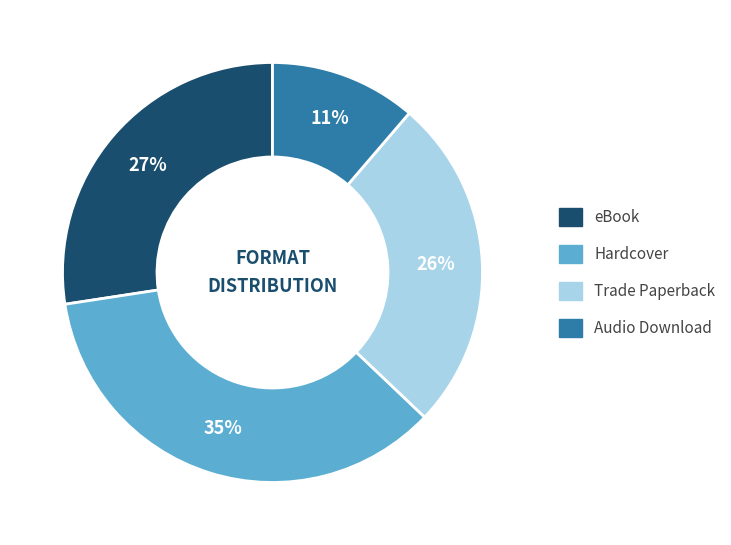

How many segments does this pie chart have?

4